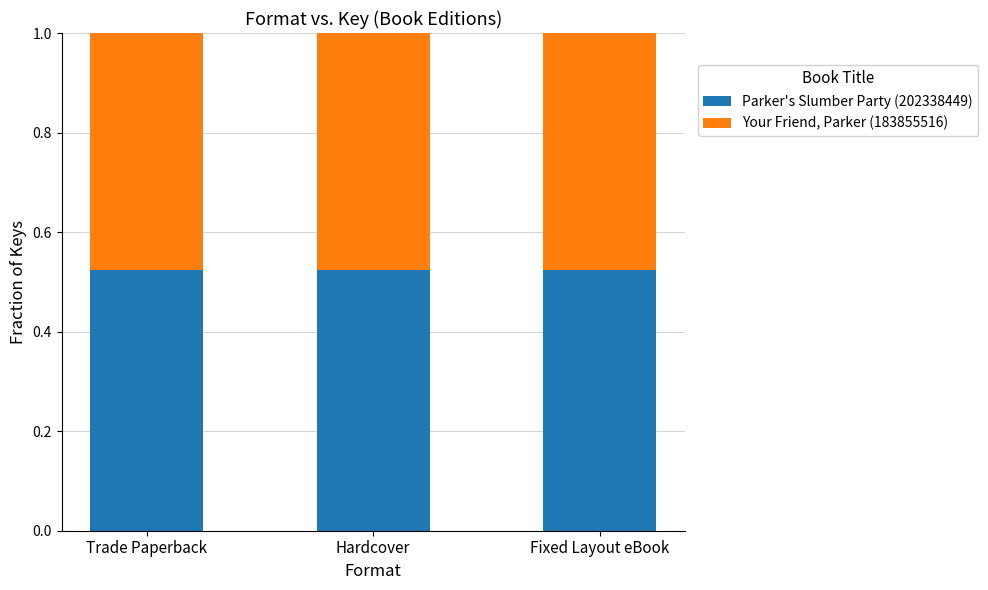

How many bars are there in total?

3